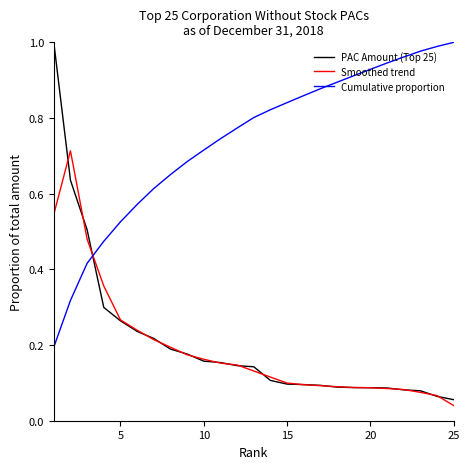

What are all the series names shown in the legend?

PAC Amount (Top 25), Smoothed trend, Cumulative proportion